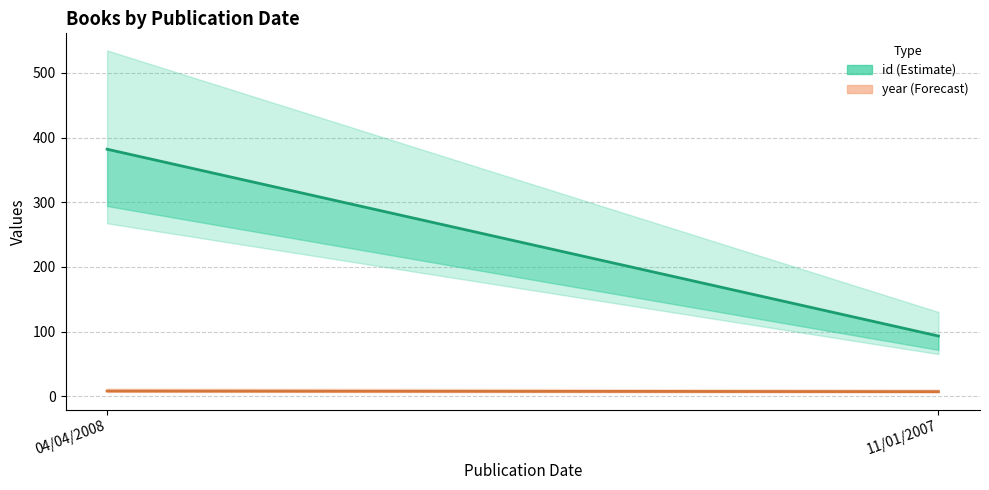

Reading left to right, extract all data points from this chart.

id (Estimate): 382	93
year (Forecast): 8	7